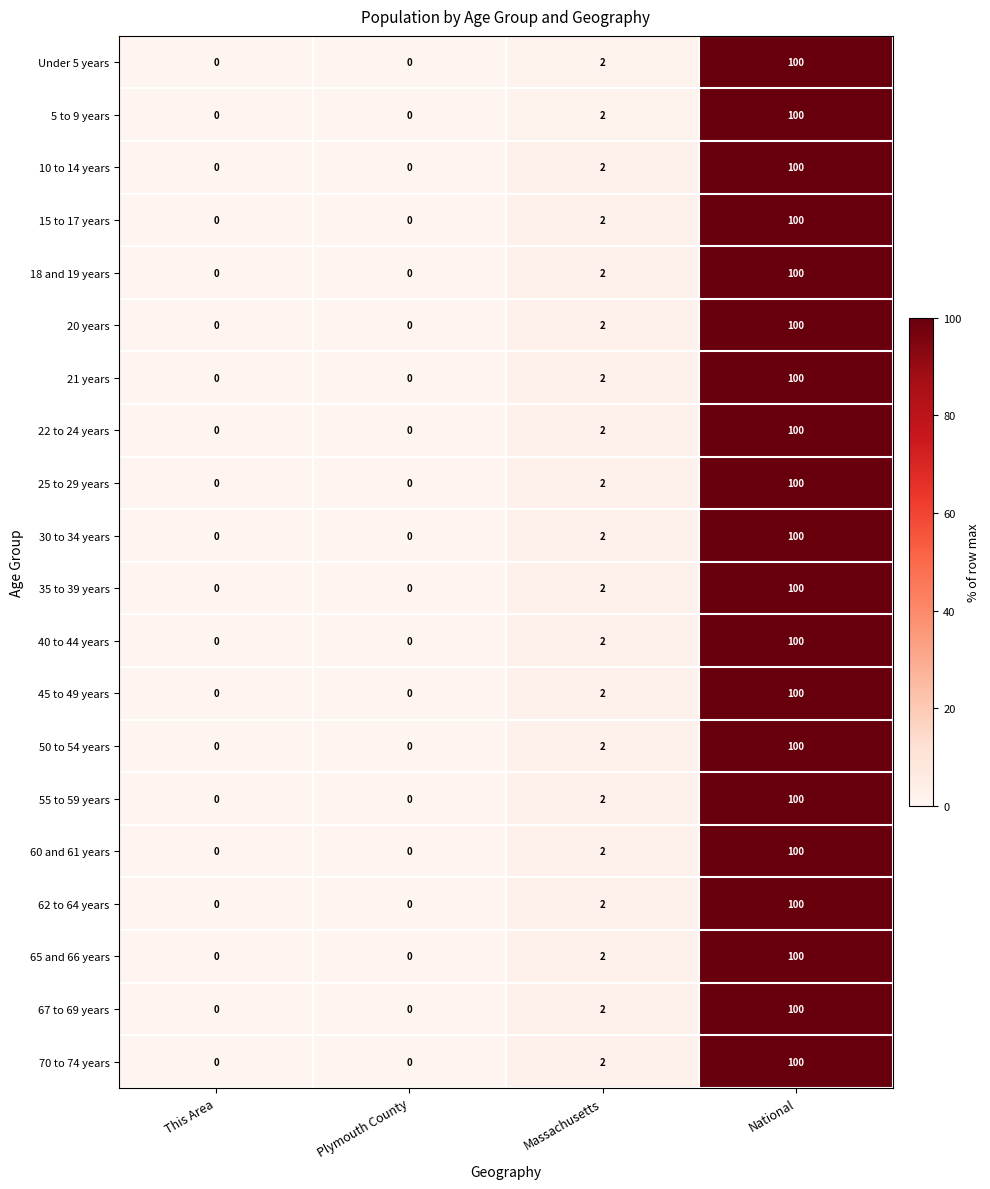

At which label is 65 and 66 years closest to 50?

Massachusetts